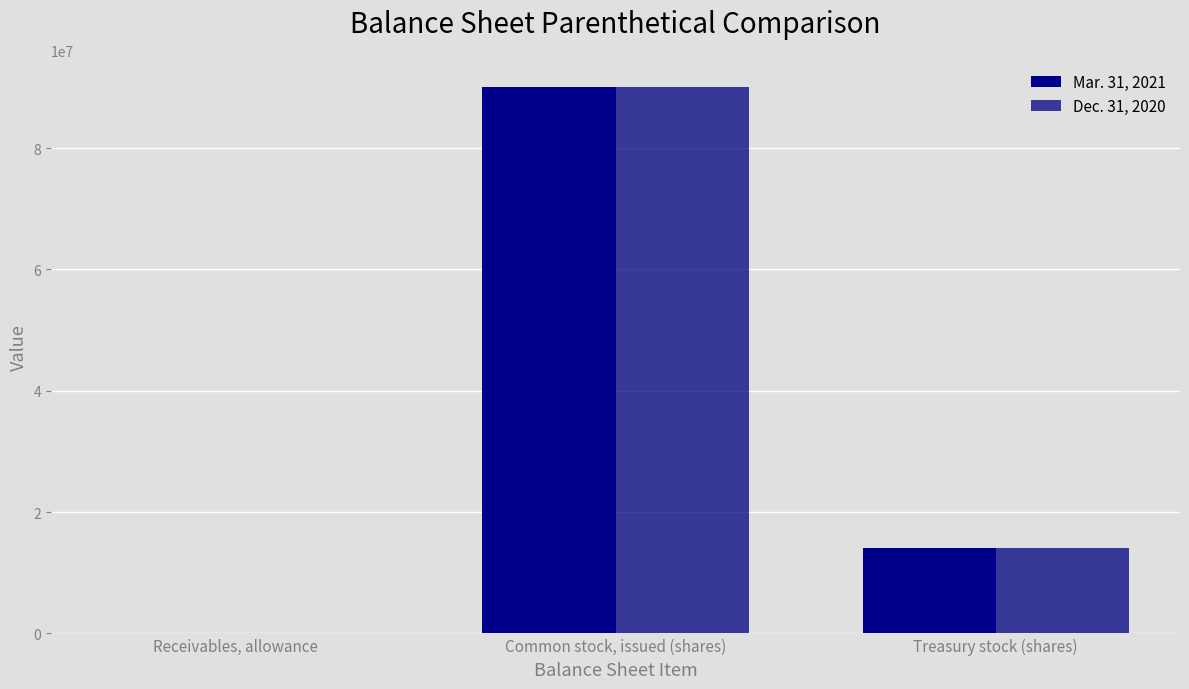

What is the difference between the Dec. 31, 2020 values at Receivables, allowance and Common stock, issued (shares)?

90065672